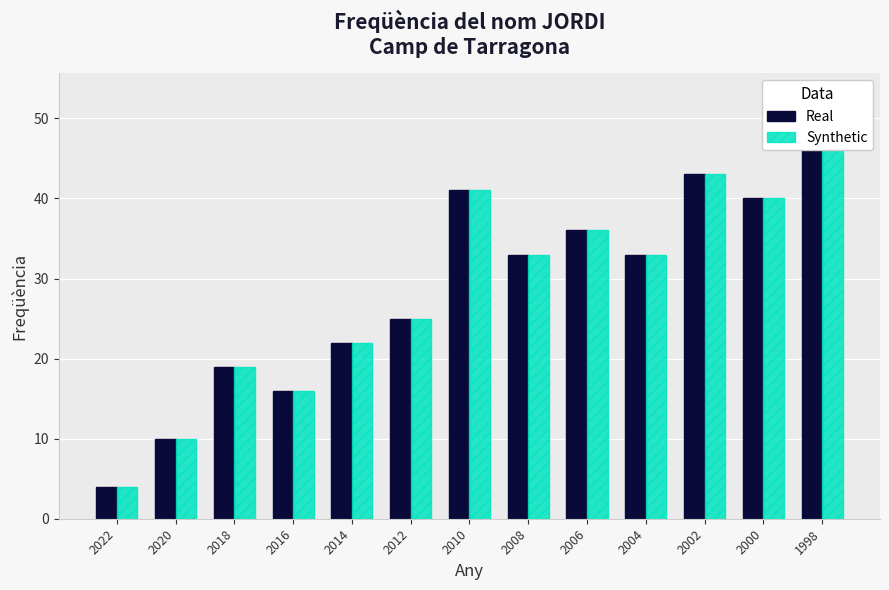

How many values in the Synthetic series are below 33?

6